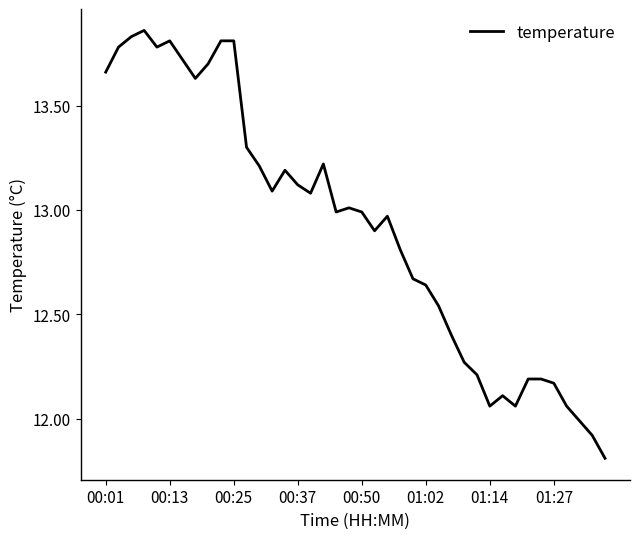

Is this an area chart (filled region under the line)?

No